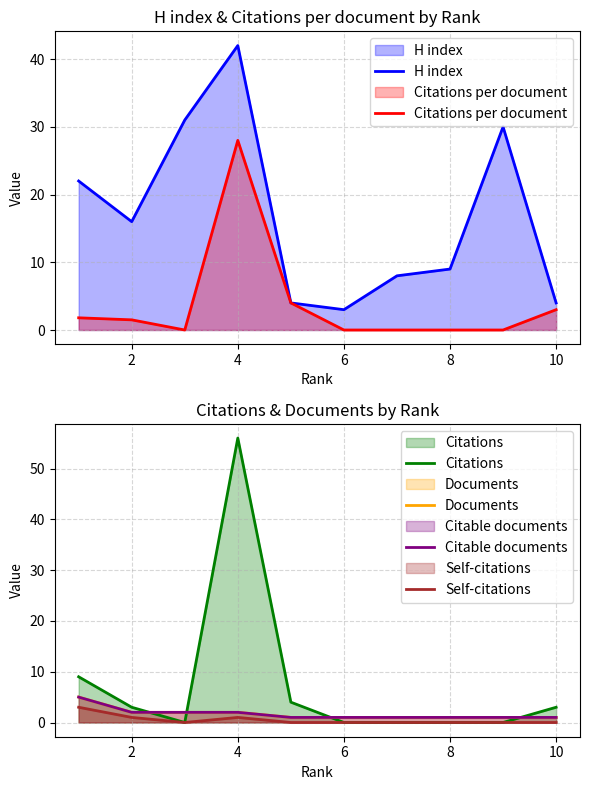

What is the maximum value for Citations per document?

28.0